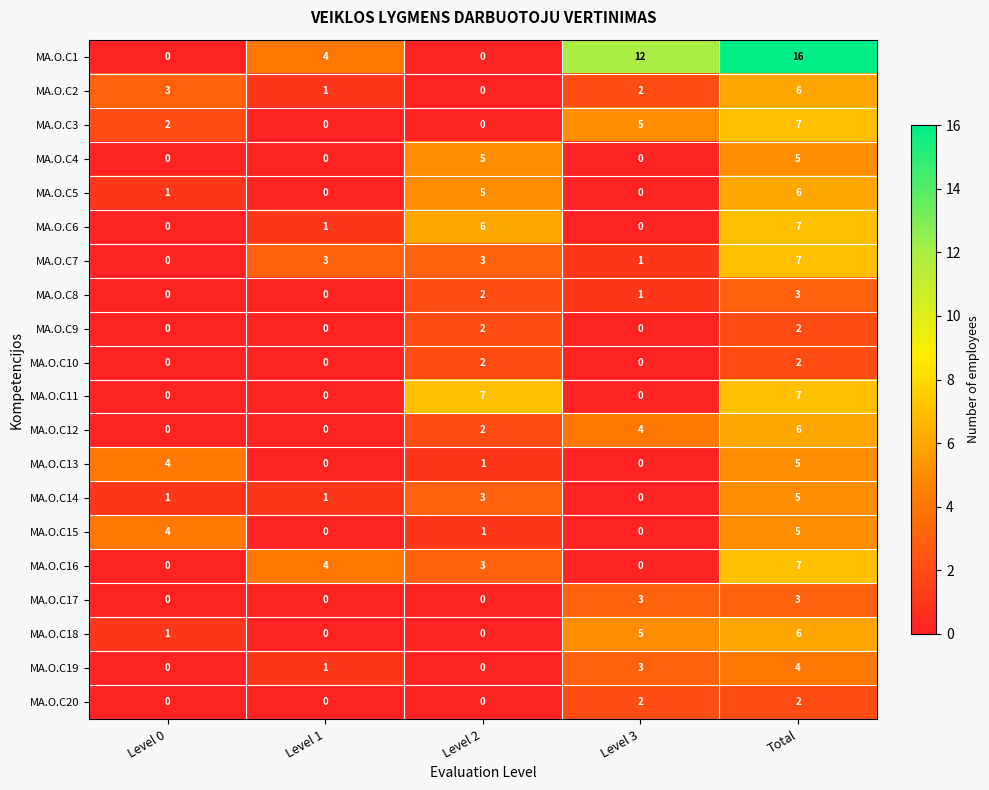

At how many categories does at least one series exceed 3?

5